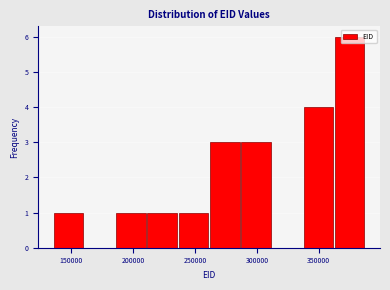

Reading left to right, list every bar in this chart as the range it spans on the x-axis followed by its height. Neither the bar edges nor the heights are printed on the chart, so give them approximately, as read against the axes.

135000 to 160000: 1
160000 to 185000: 0
185000 to 210000: 1
210000 to 235000: 1
235000 to 260000: 1
260000 to 285000: 3
285000 to 310000: 3
310000 to 335000: 0
335000 to 360000: 4
360000 to 390000: 6